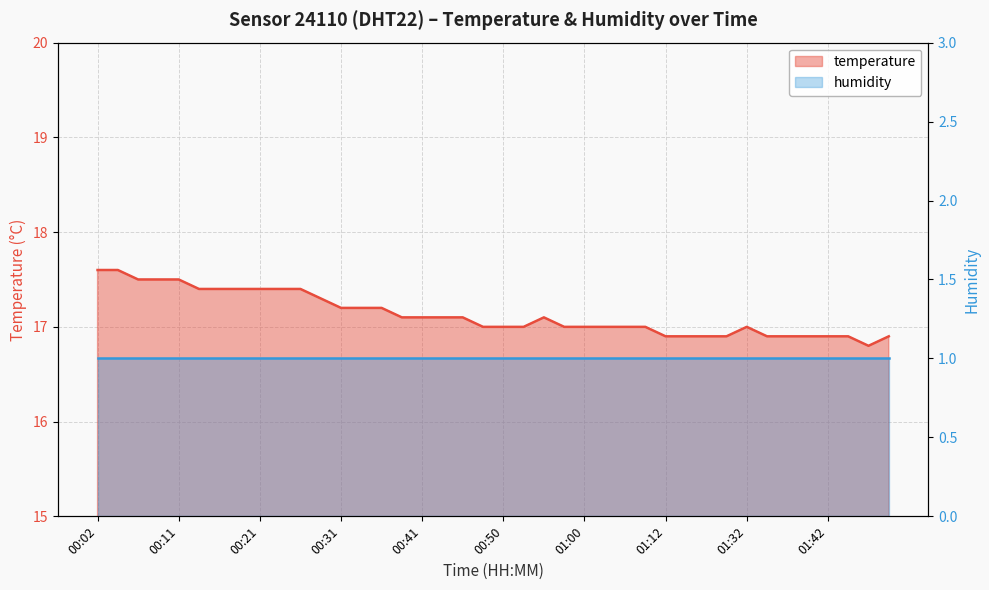

True or false: the data shows 5.3 at 00:04.

False